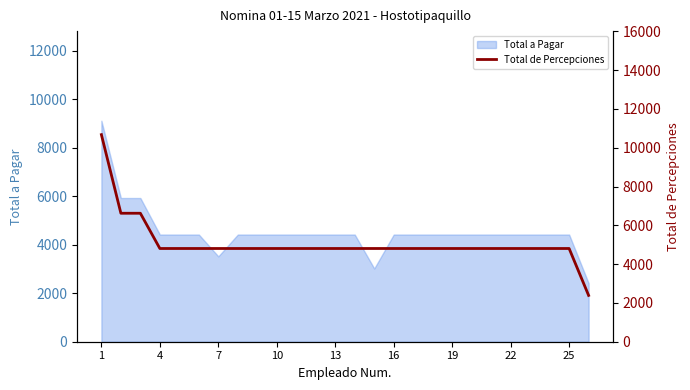

What is the minimum value for Total a Pagar?

2412